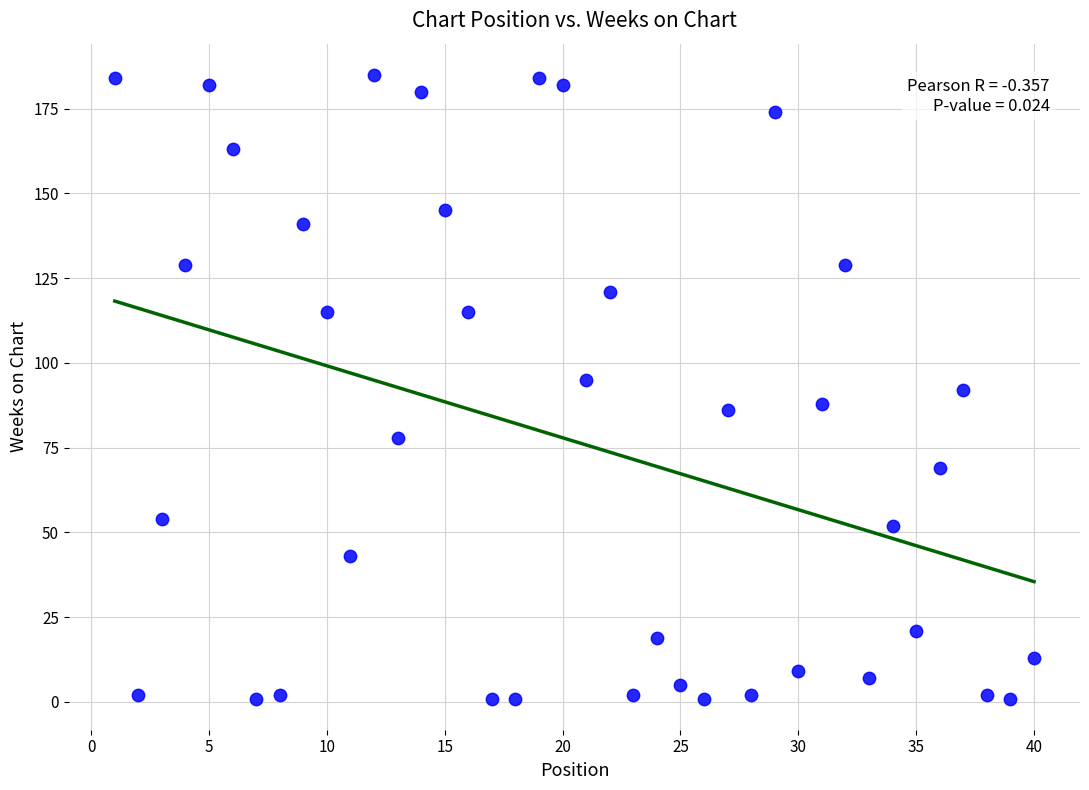

What is the range of Y values (max minus min)?

184